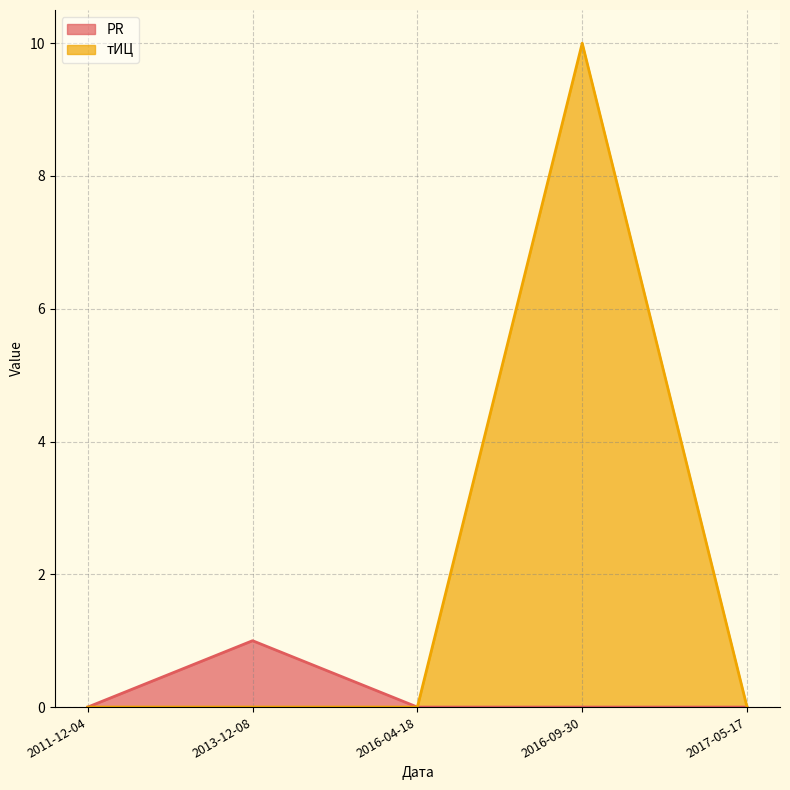

At which category is the sum across all series the highest?

2016-09-30